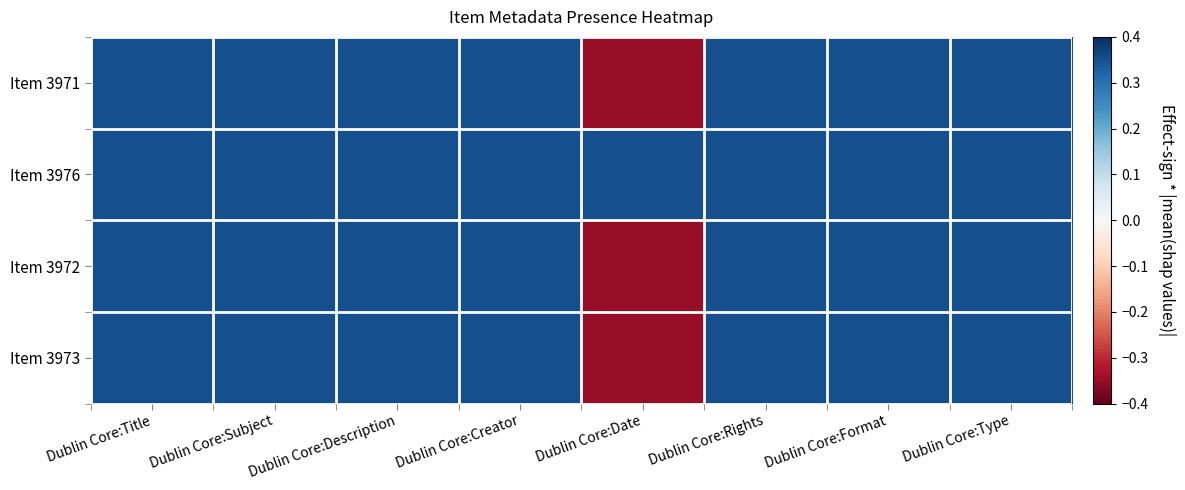

How many series are shown in this chart?

4